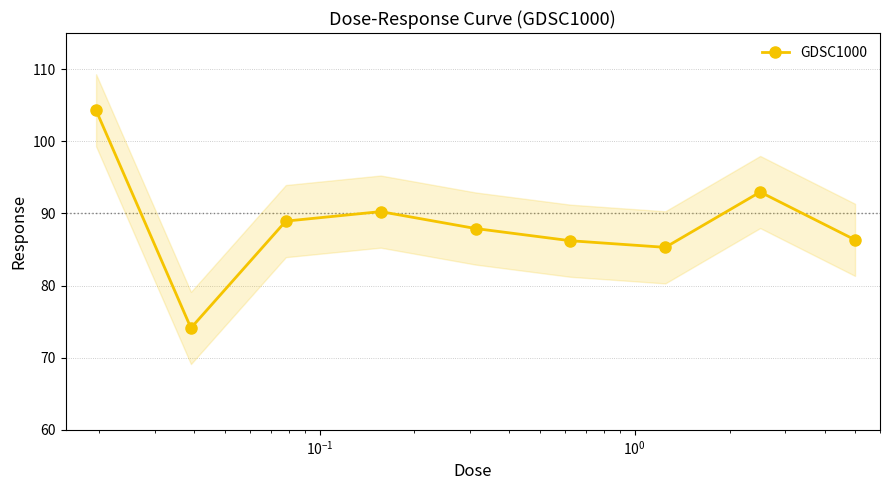

What is the difference between the maximum and minimum values?

30.2